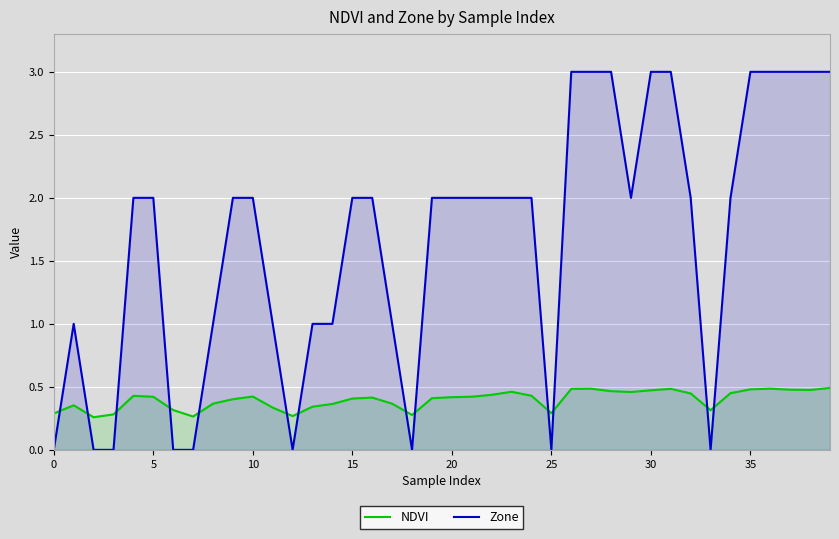

How many data points in Zone are less than 2?

15